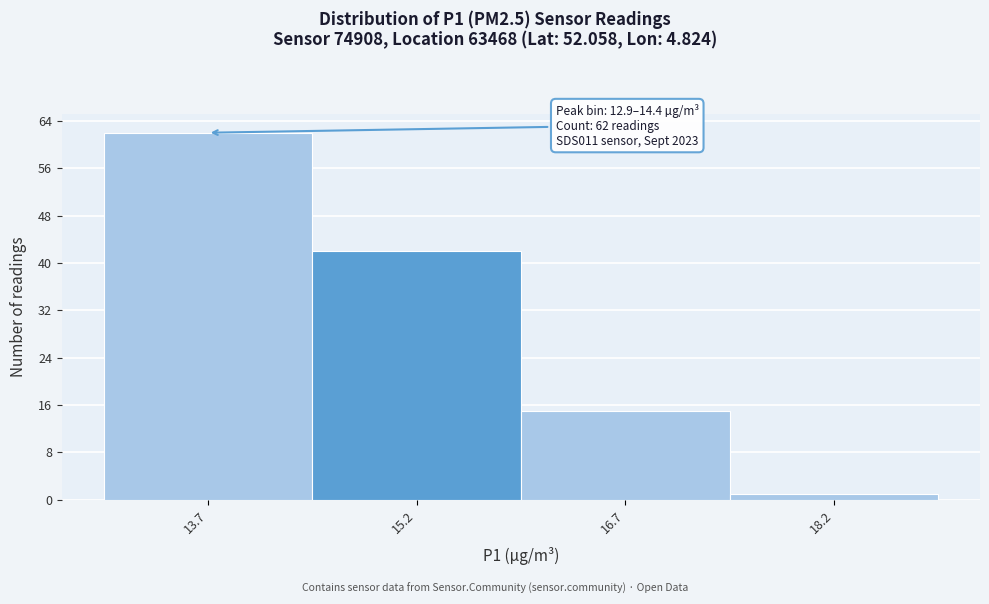

Which range on the x-axis has the tallest bar?

12.95 to 14.45